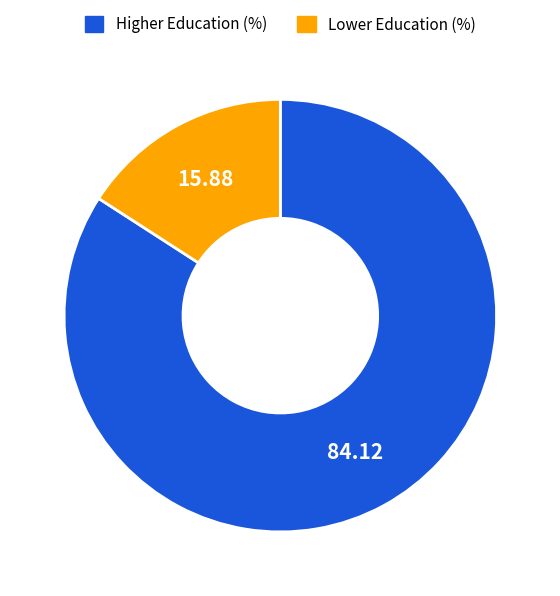

Which category has the smallest portion of the pie?

Lower Education (%)